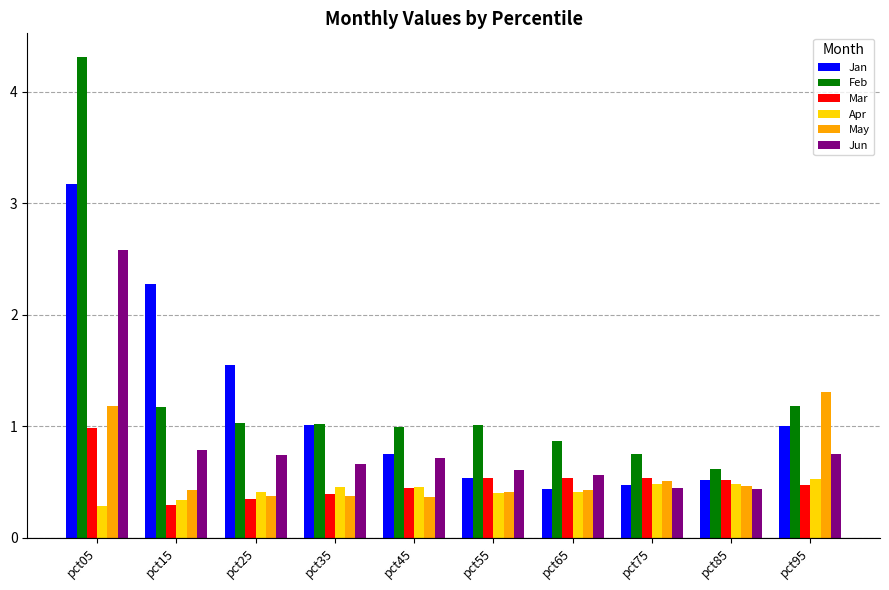

What is the sum of all May values?

5.9